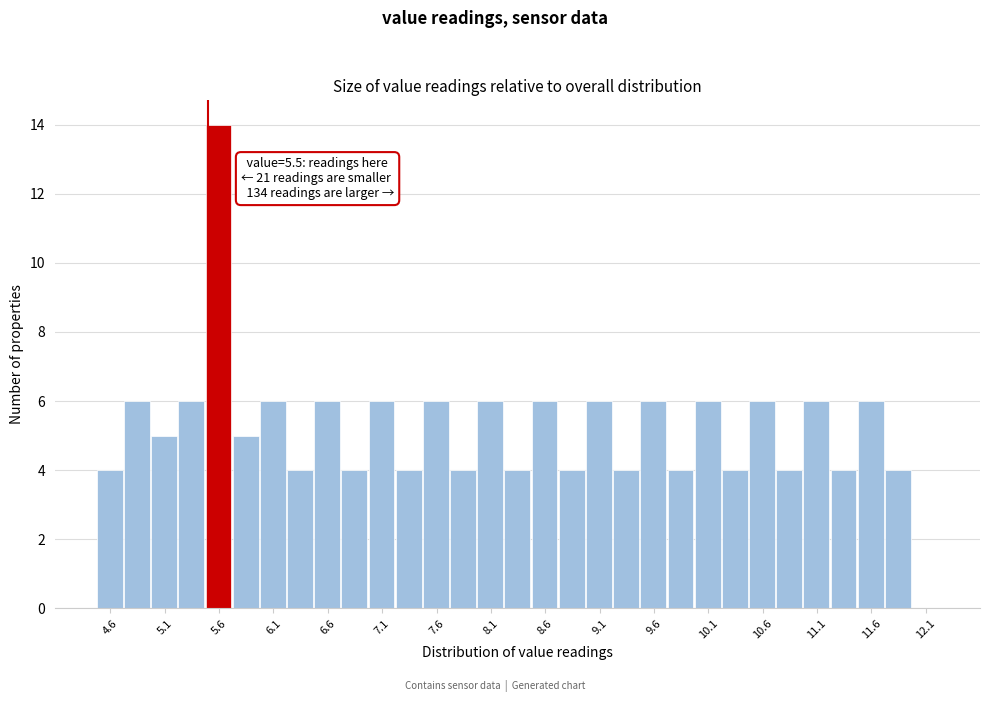

Which range on the x-axis has the tallest bar?

5.475 to 5.725